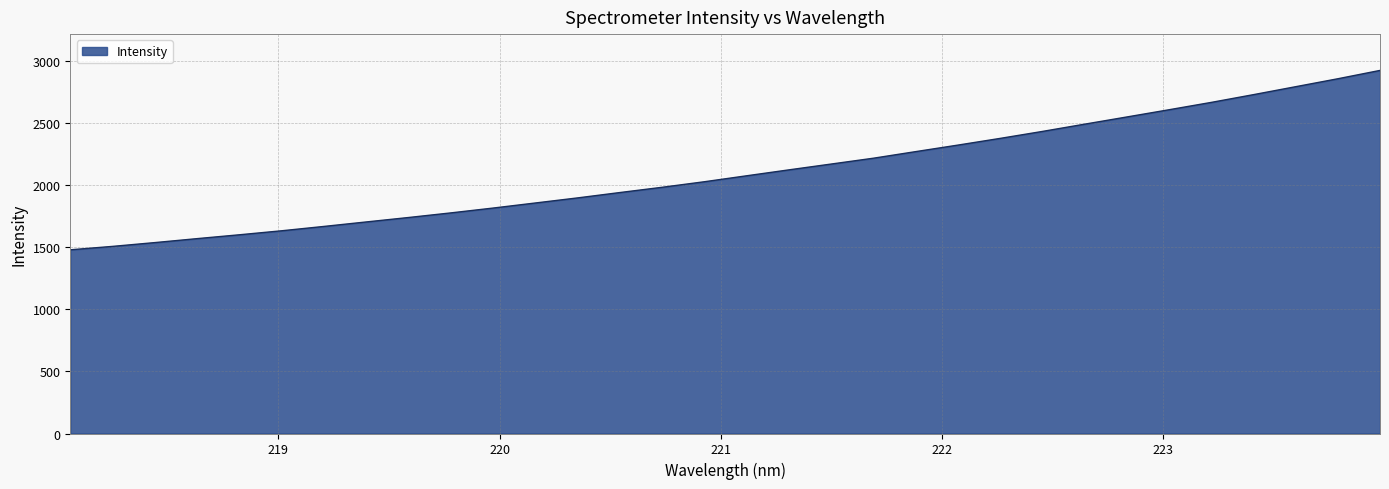

What is the maximum value shown in the chart?

2925.5